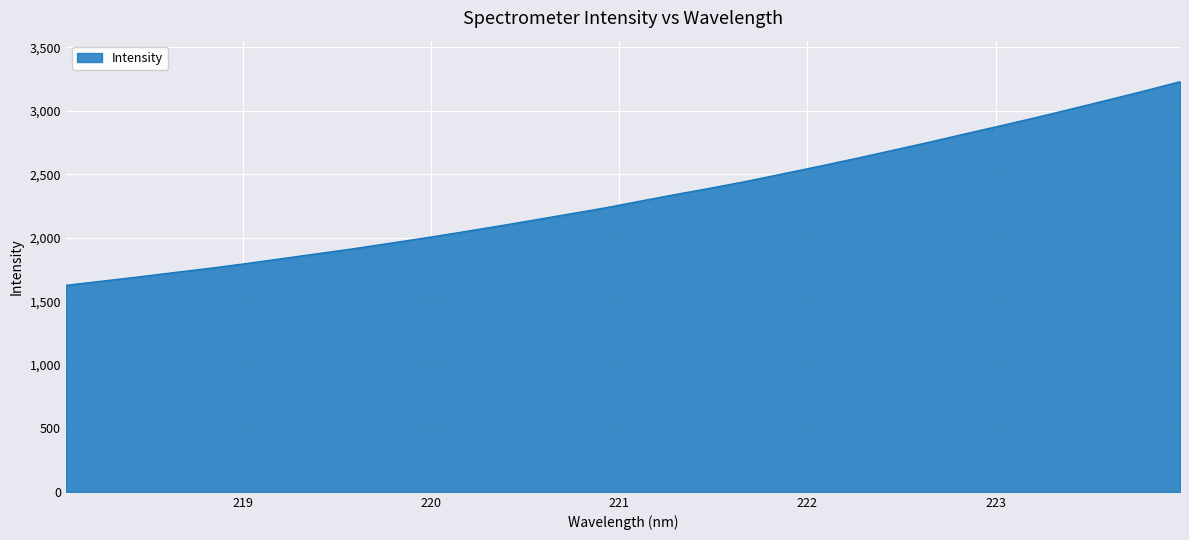

What is the minimum value shown in the chart?

1626.0